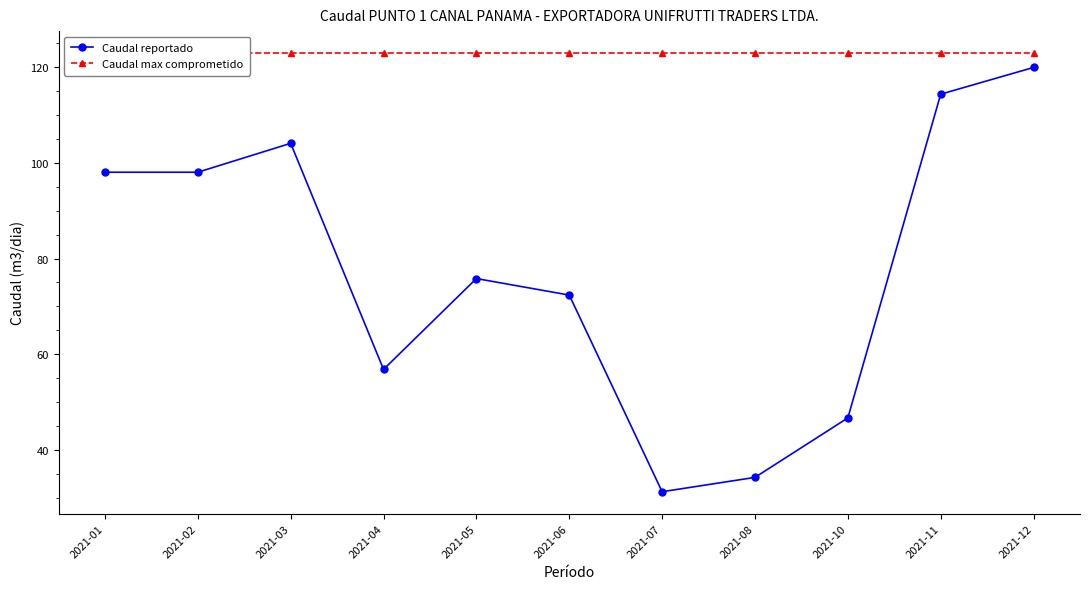

What is the difference between the highest and lowest values at 2021-03?

18.9